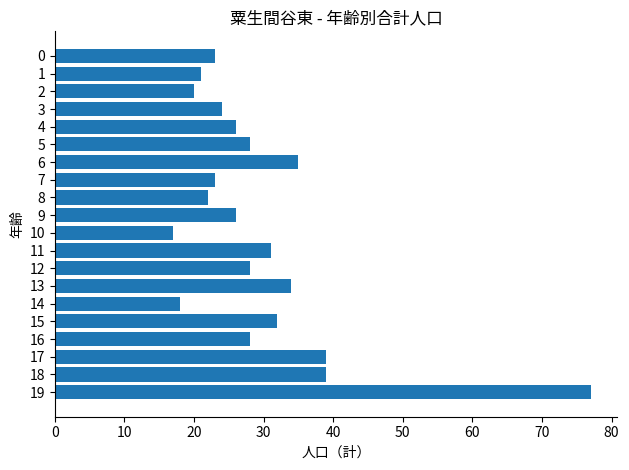

What is the difference between the maximum and minimum values?

60